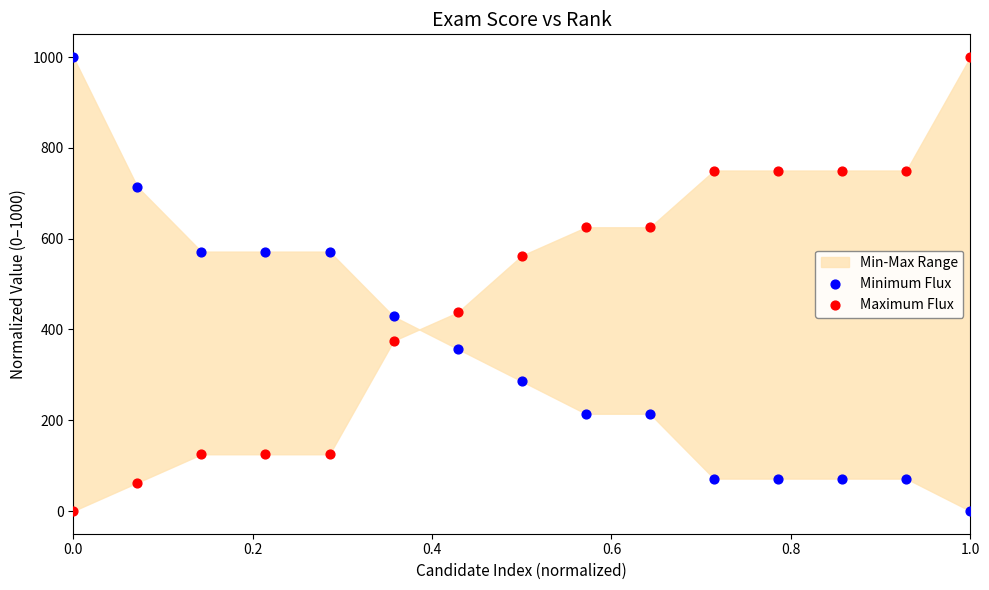

What is the X range (max minus min) for the scatter plot?

1.0